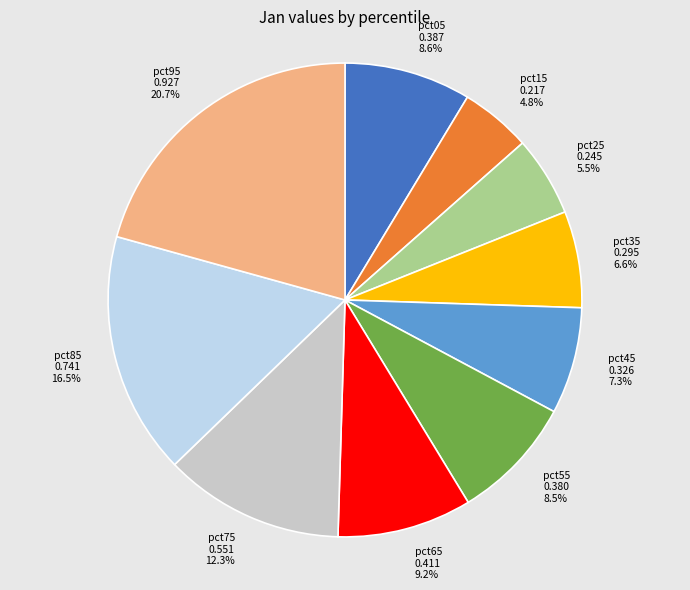

Which has a higher value, pct35 or pct55?

pct55